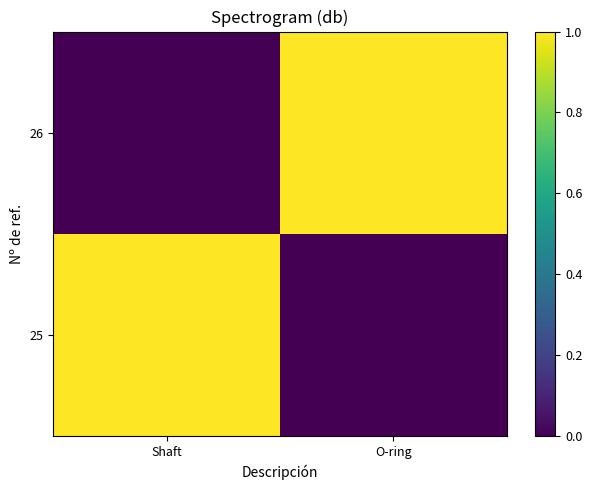

Rank the series by their maximum value, from lowest to highest.

25, 26